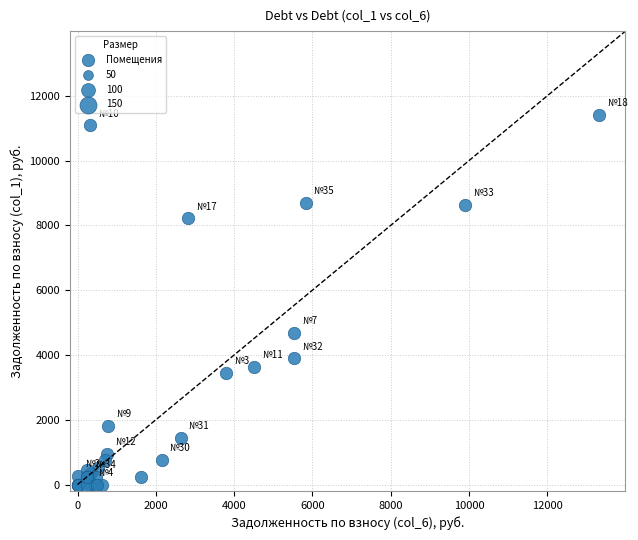

What Y value in the scatter plot is closest to 5702?

4675.0